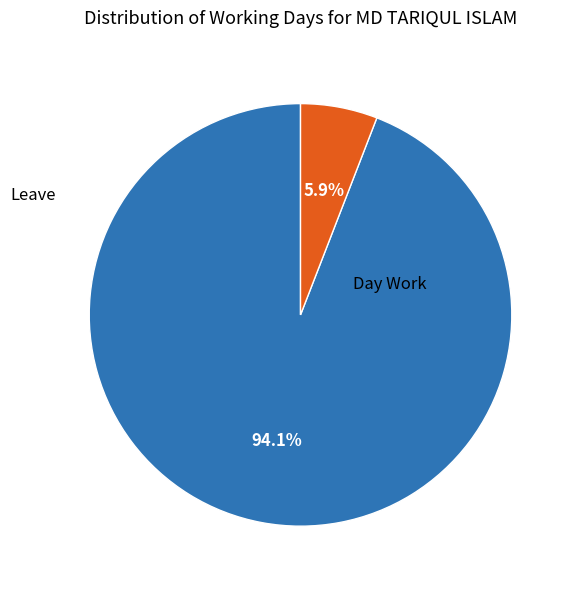

Which slice is the largest?

Day Work